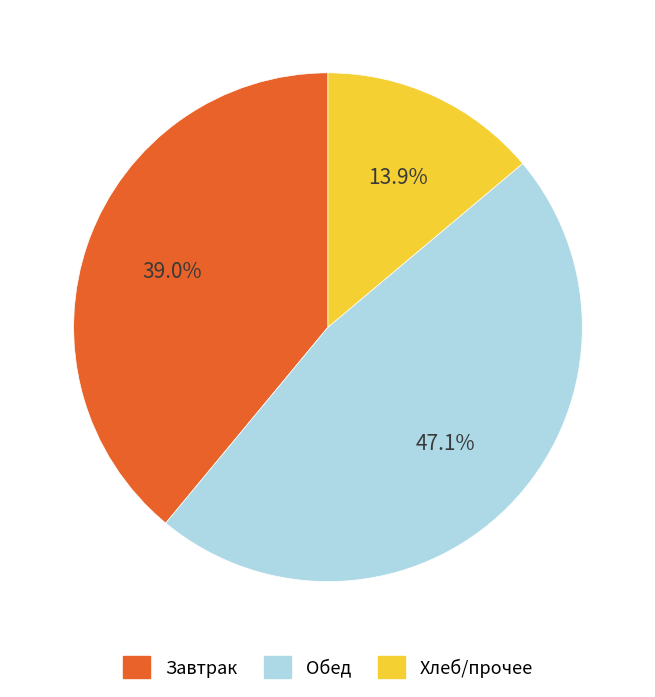

Is there a majority slice in this chart?

No